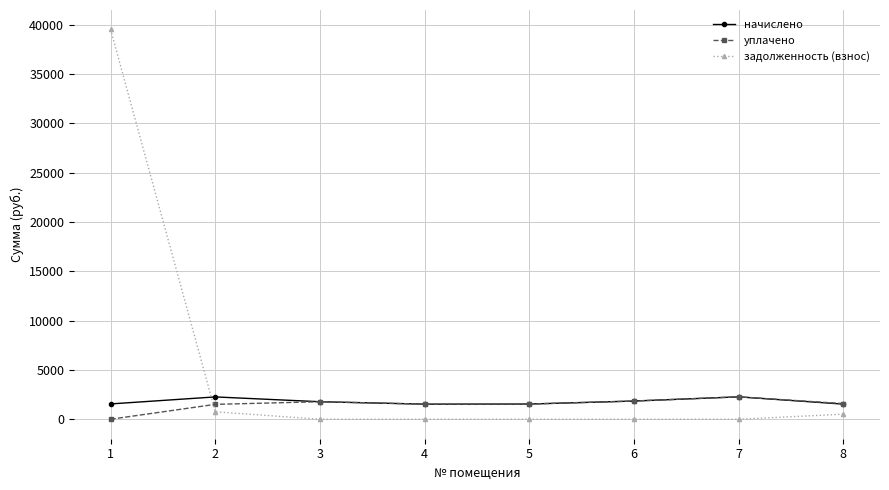

Is the value of уплачено at 8 greater than the value of начислено at 7?

No